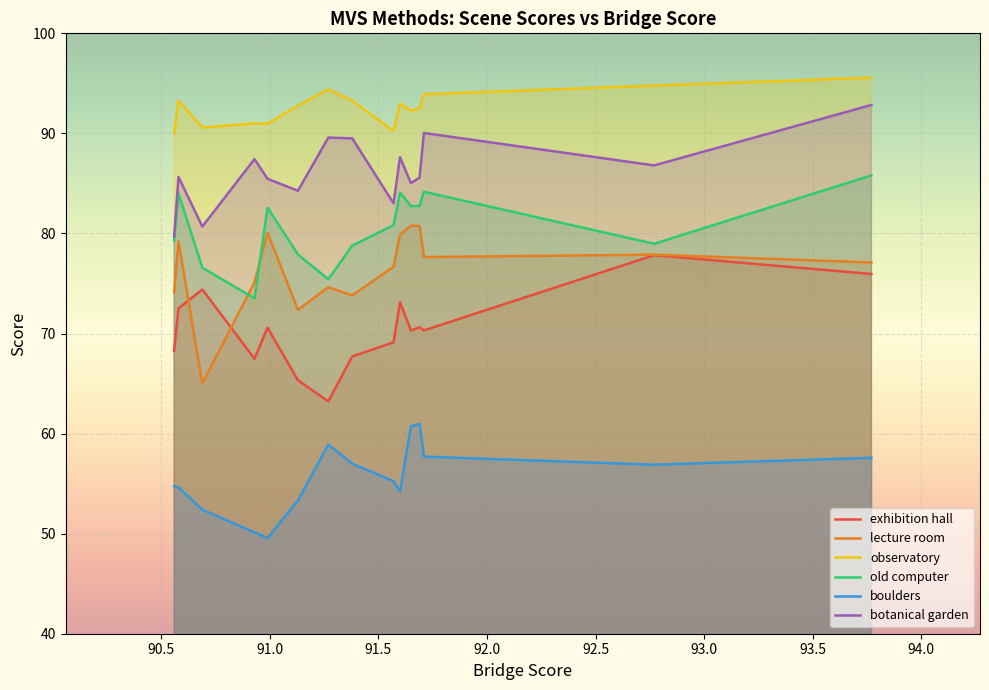

True or false: exhibition hall has more than 0 interior local peaks.

True